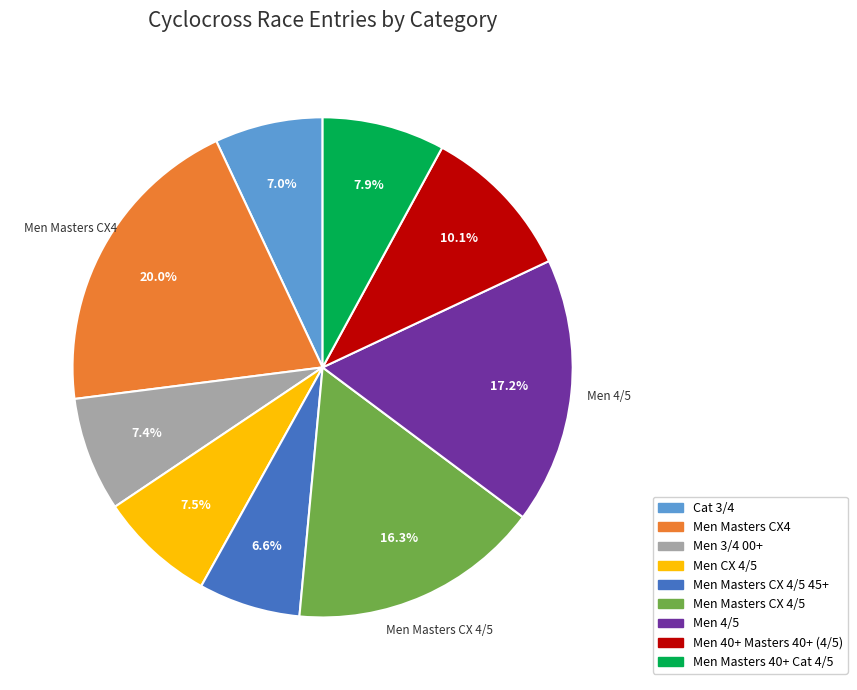

Is there a majority slice in this chart?

No